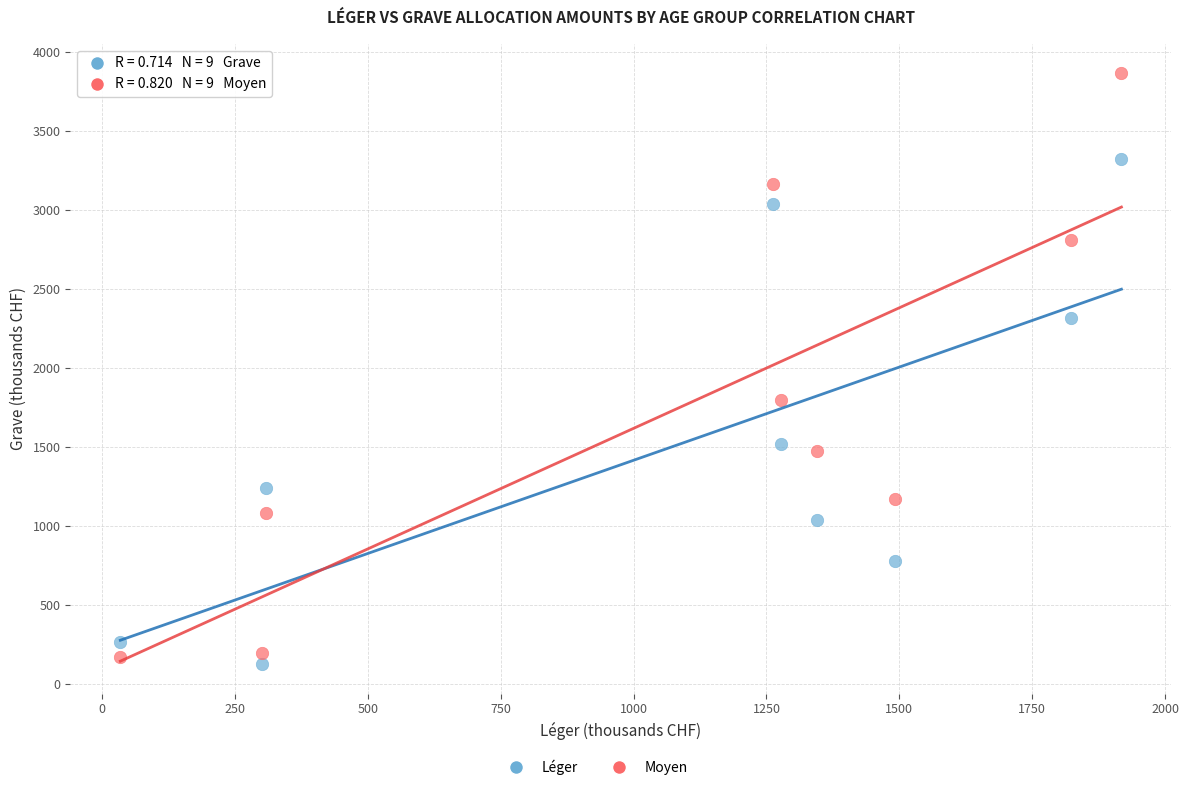

Across all data points, what is the range of X values (max minus min)?

1884